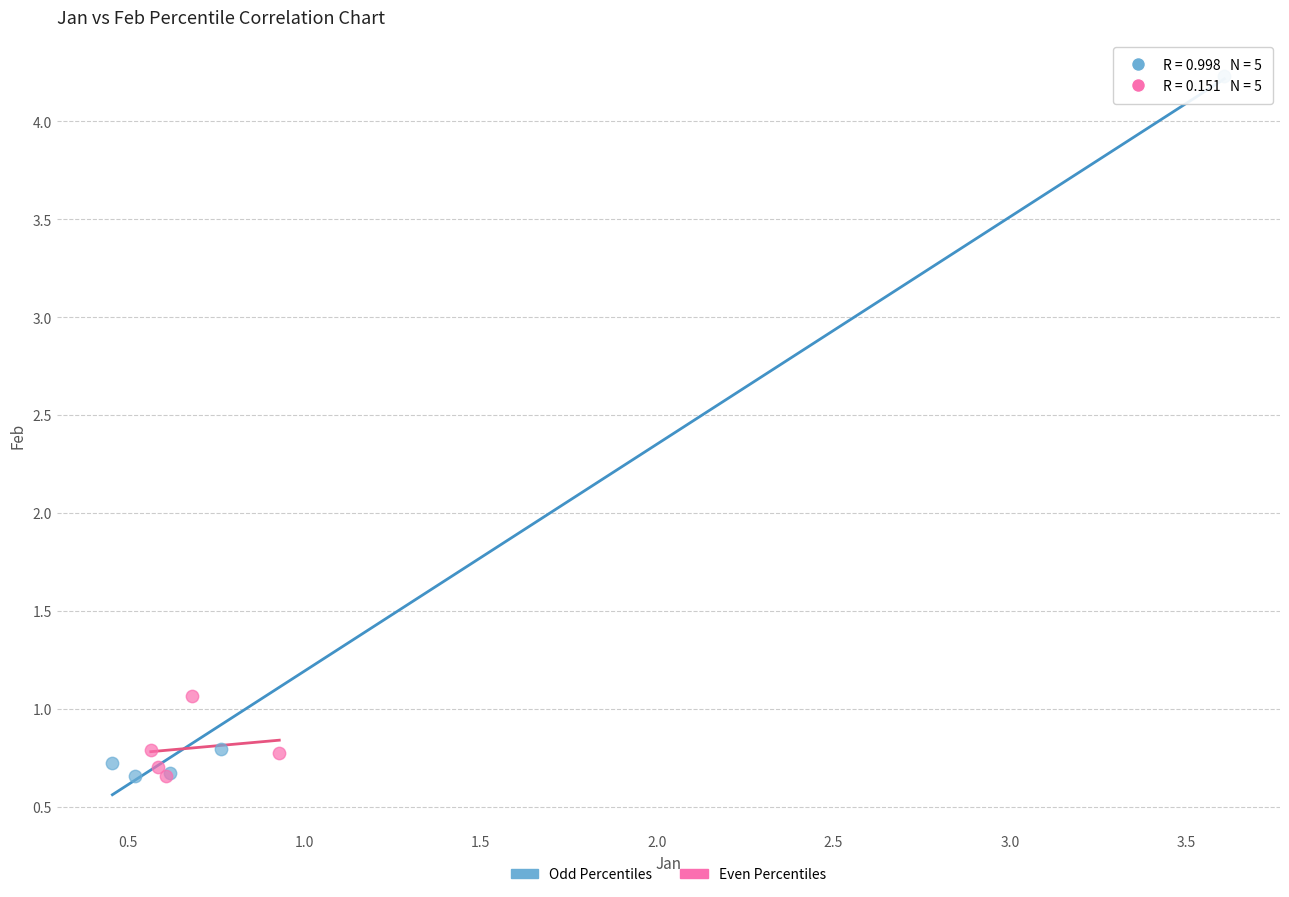

Which series has the largest Y range (max minus min)?

Odd Percentiles